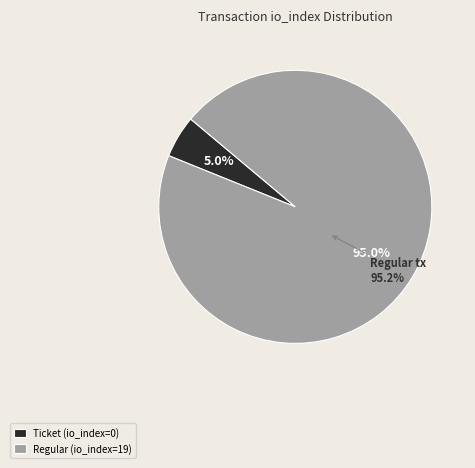

Between Regular tx (io_index=19) and Ticket tx (io_index=0), which is larger?

Regular tx (io_index=19)